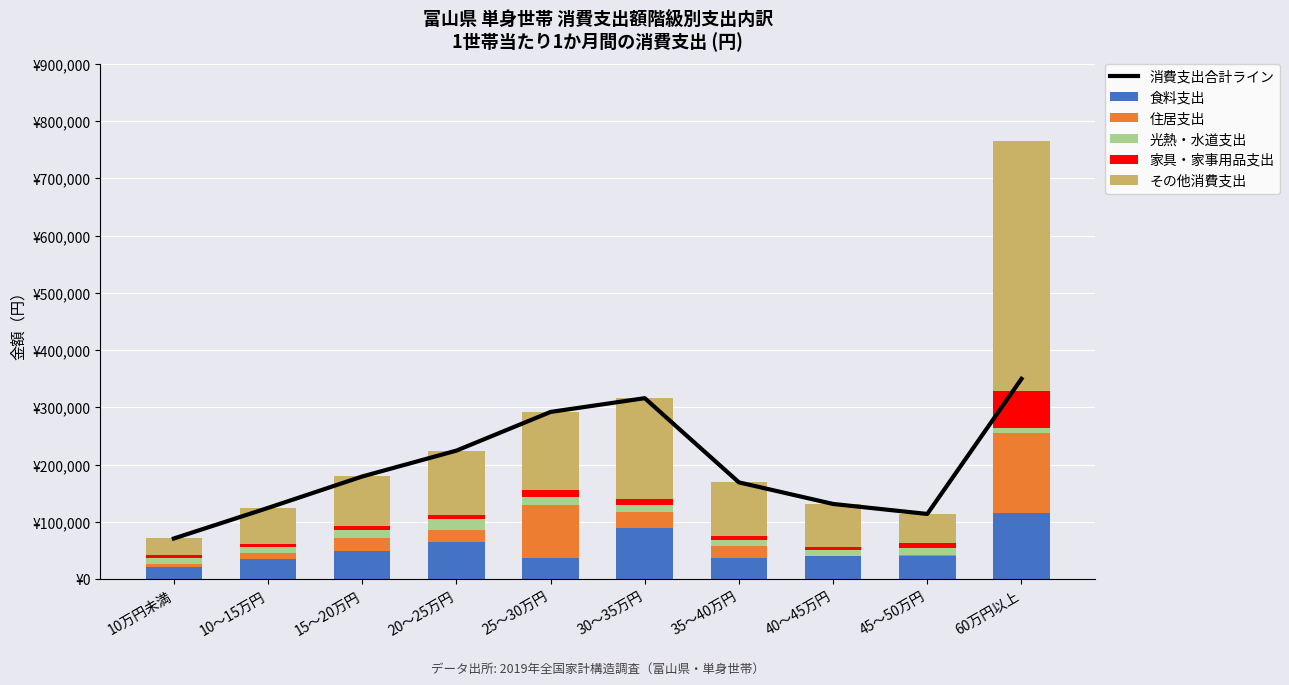

Which category has the lowest value in the 消費支出合計ライン series?

10万円未満